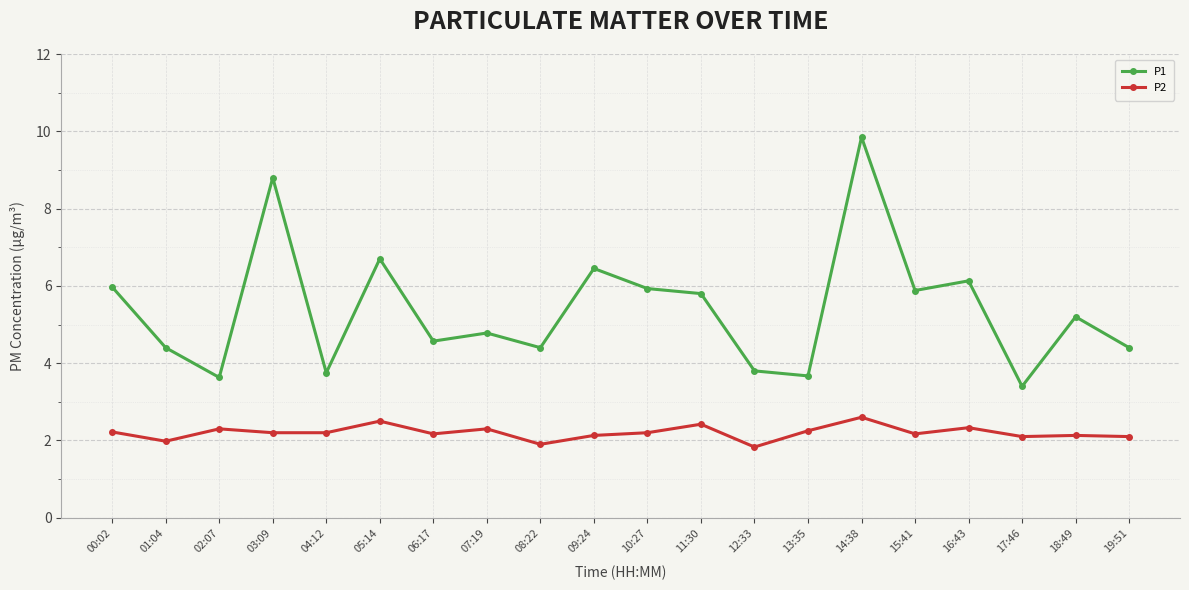

What is the sum of the P1 values at 08:22 and 01:04?

8.8